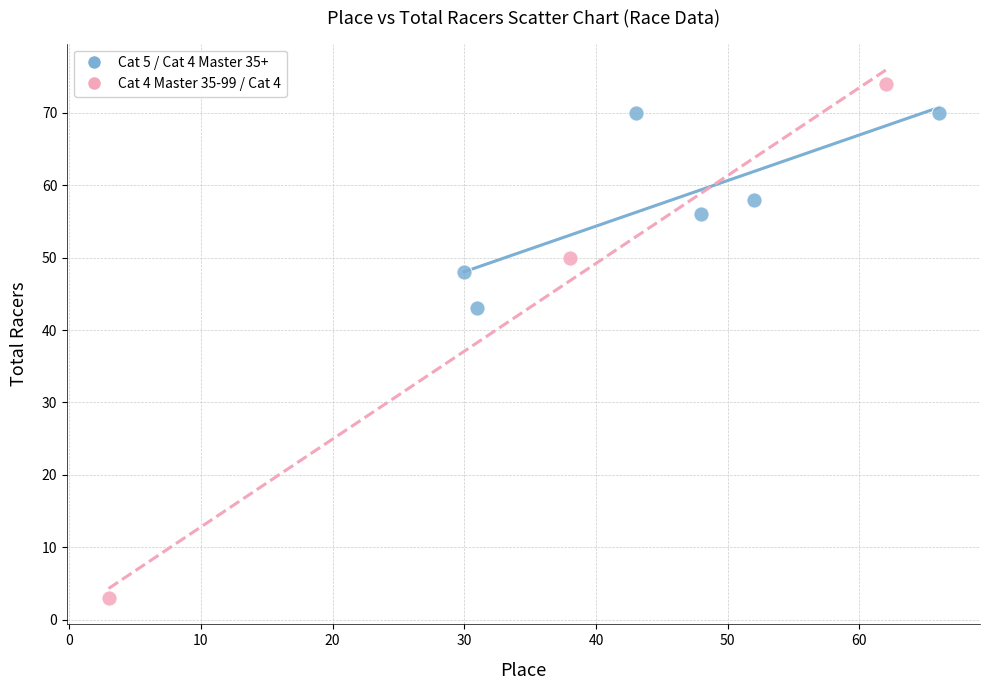

What are all the series names shown in the legend?

Cat 5 / Cat 4 Master 35+, Cat 4 Master 35-99 / Cat 4